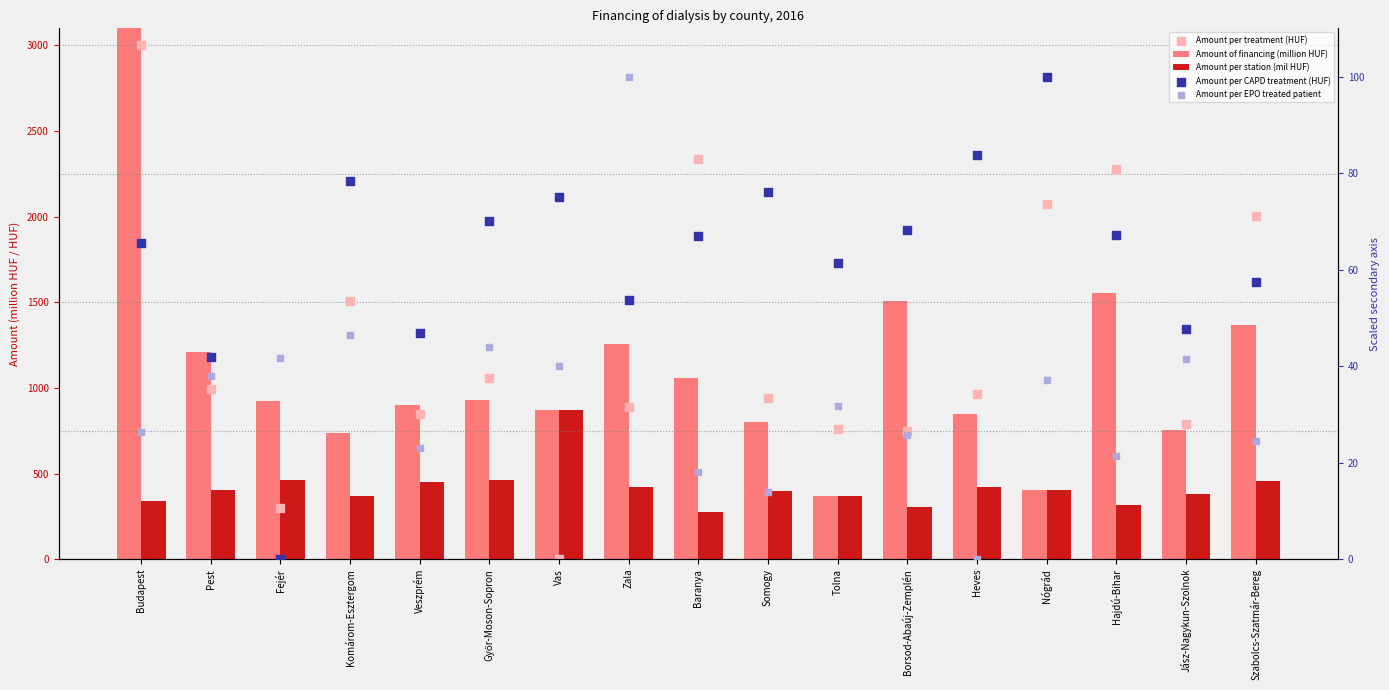

What are all the series names shown in the legend?

Amount of financing (million HUF), Amount per station (mil HUF), Amount per treatment (HUF), Amount per CAPD treatment (HUF), Amount per EPO treated patient